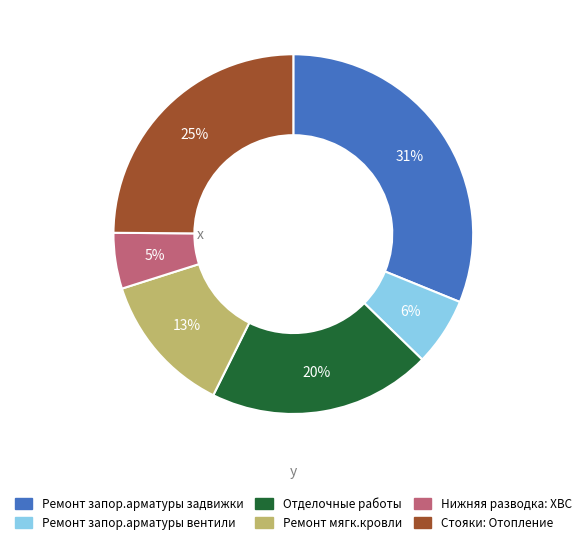

To the nearest percent, what portion does Стояки: Отопление represent?

25%